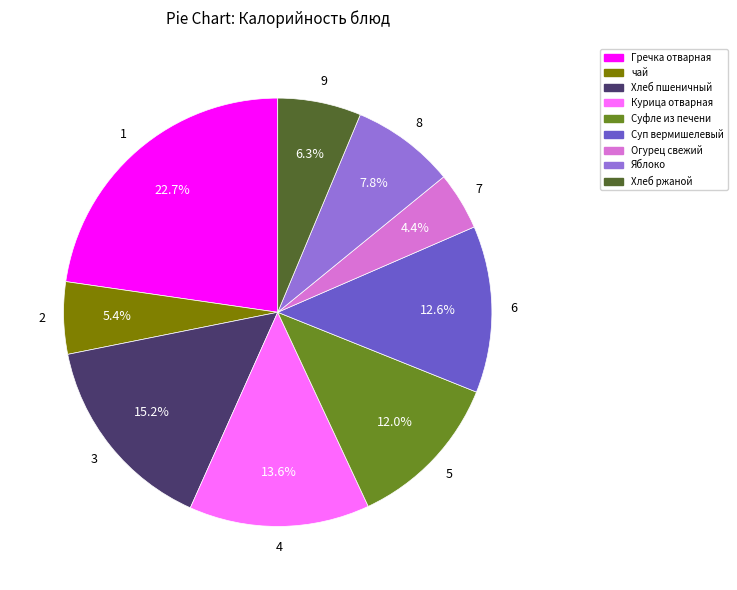

Does Суфле из печени account for over 50% of the chart?

No